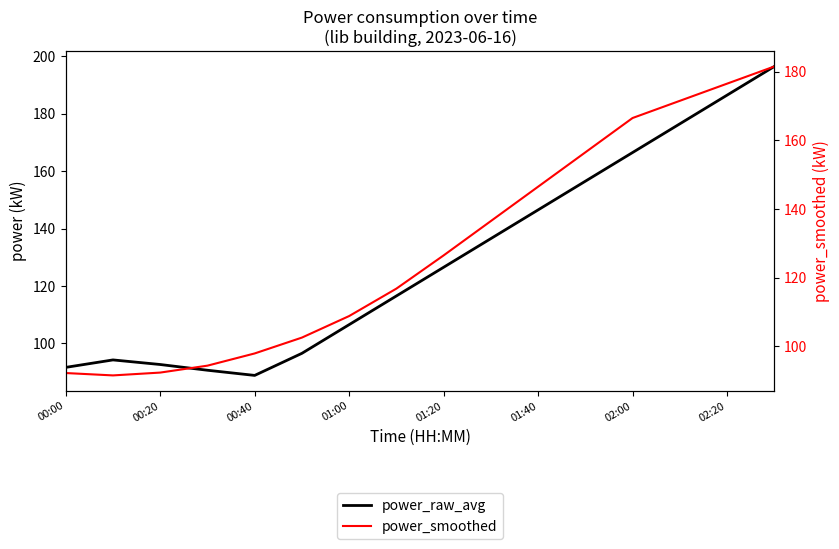

Does the chart display data point markers on the line(s)?

No